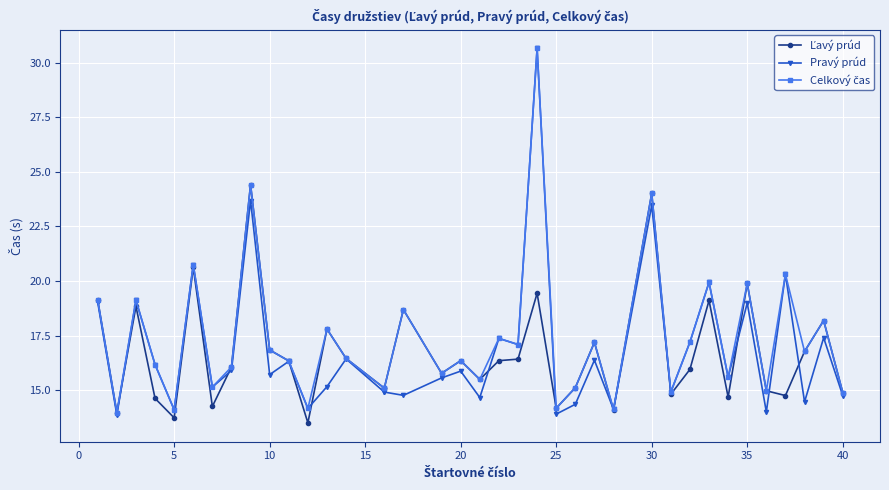

What is the maximum value shown in the chart?

30.7